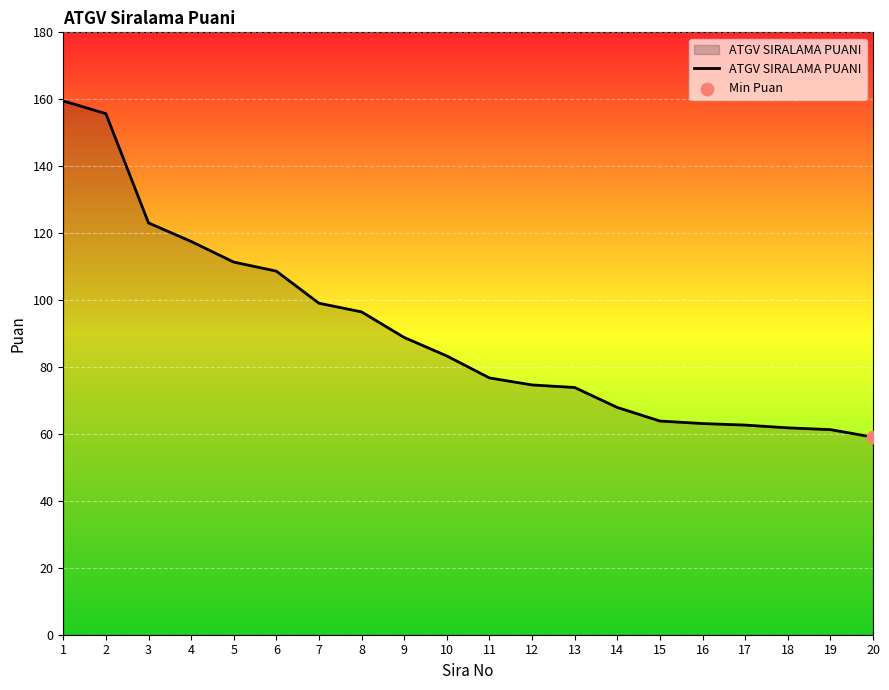

Between 18 and 3, which is larger?

3